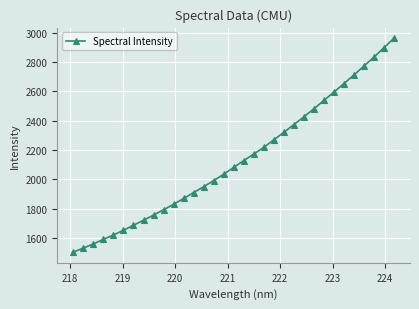

What is the difference between the second highest and second lowest values?

1367.8